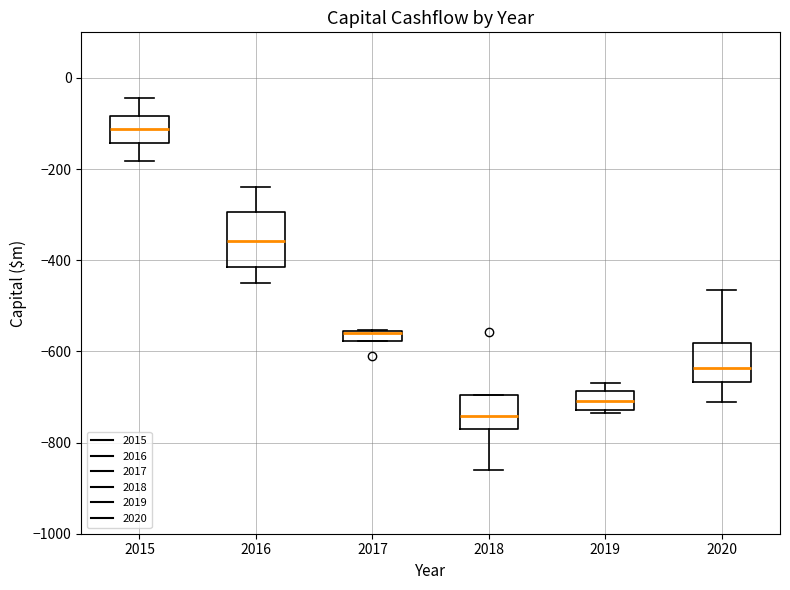

Which box's median line is the lowest?

2018